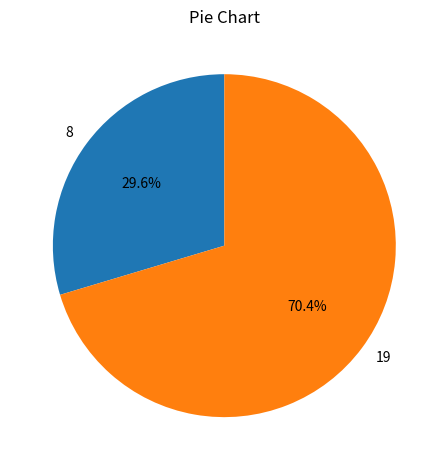

Is it true that 8 is 30% of the pie?

True